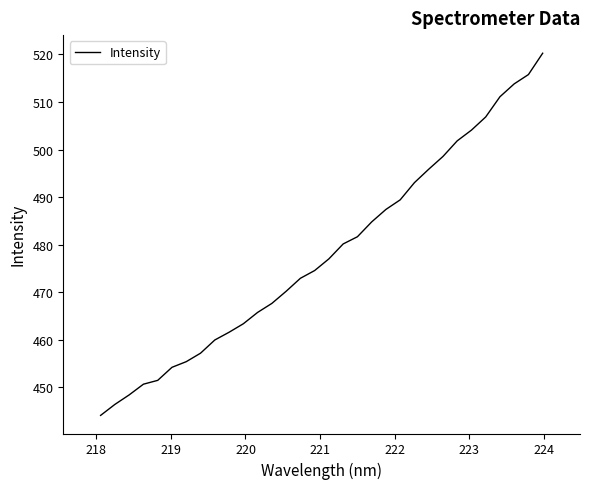

What is the difference between the maximum and minimum values?

76.1